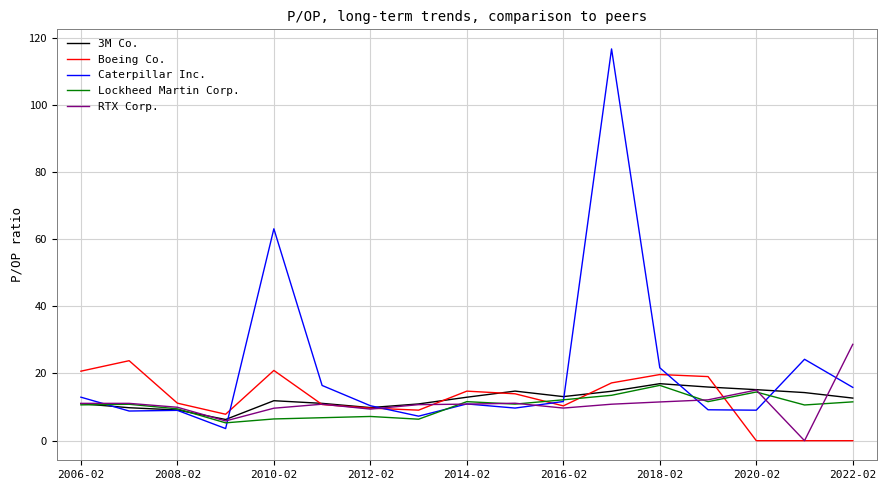

What is the average value of the RTX Corp. series?

11.1